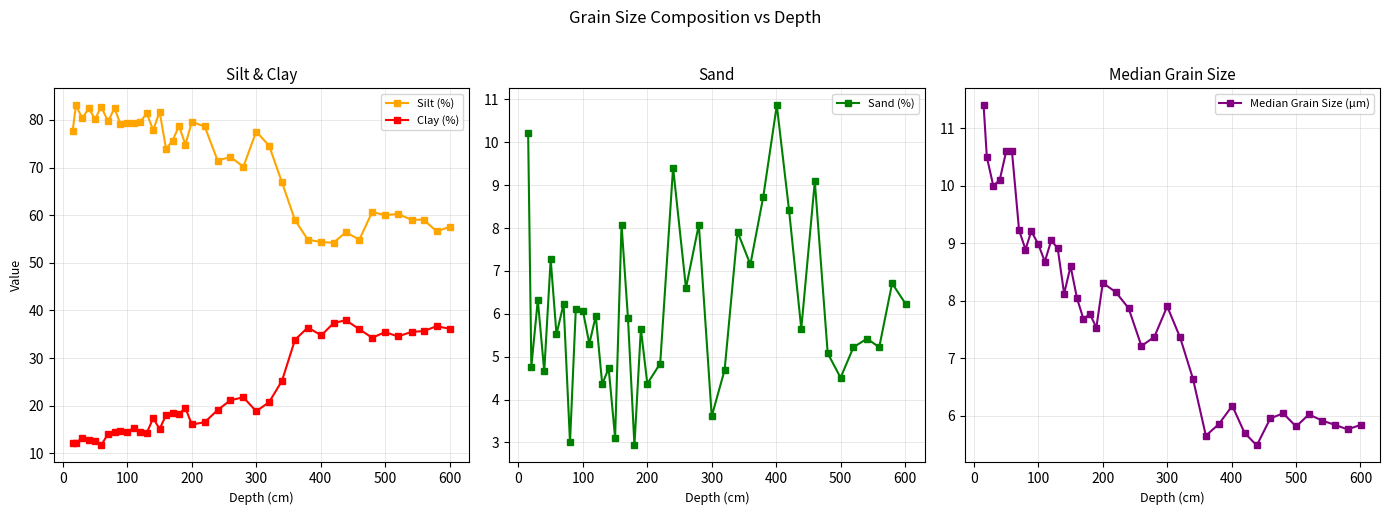

True or false: Clay (%) and Silt (%) intersect in this chart.

False